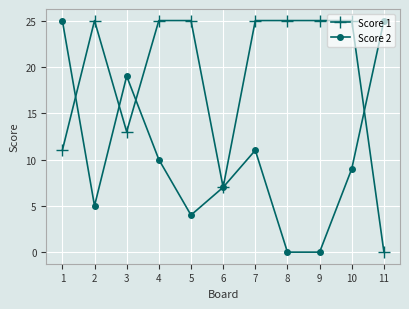

Reading left to right, transcribe all the data shown in this chart.

Score 1: 1=11	2=25	3=13	4=25	5=25	6=7	7=25	8=25	9=25	10=25	11=0
Score 2: 1=25	2=5	3=19	4=10	5=4	6=7	7=11	8=0	9=0	10=9	11=25